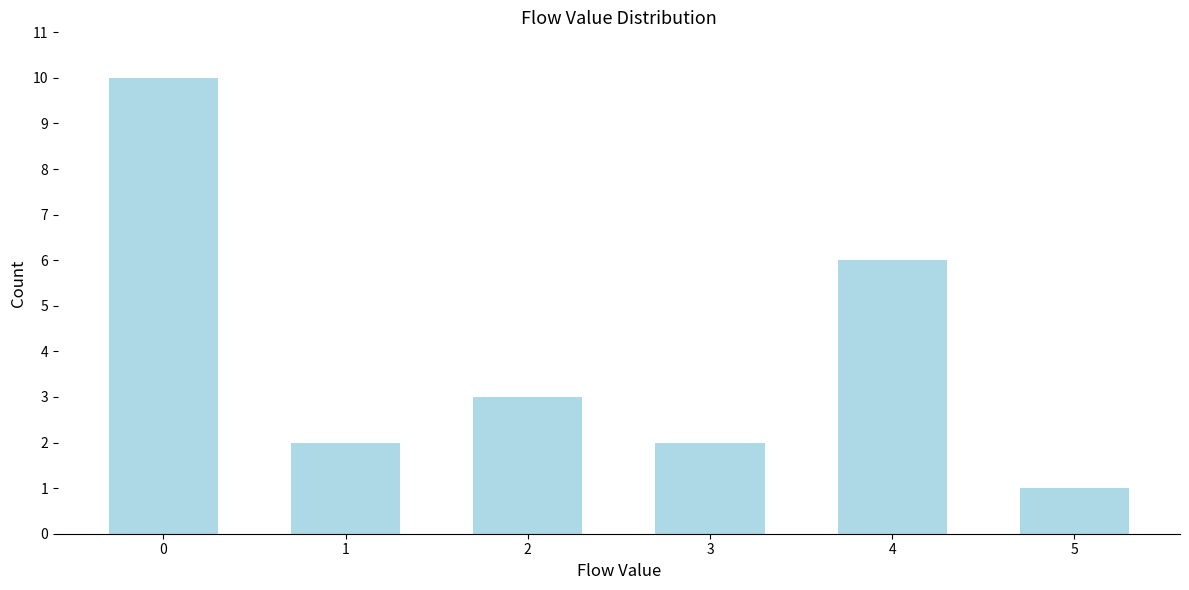

Reading left to right, extract all data points from this chart.

0=10	1=2	2=3	3=2	4=6	5=1